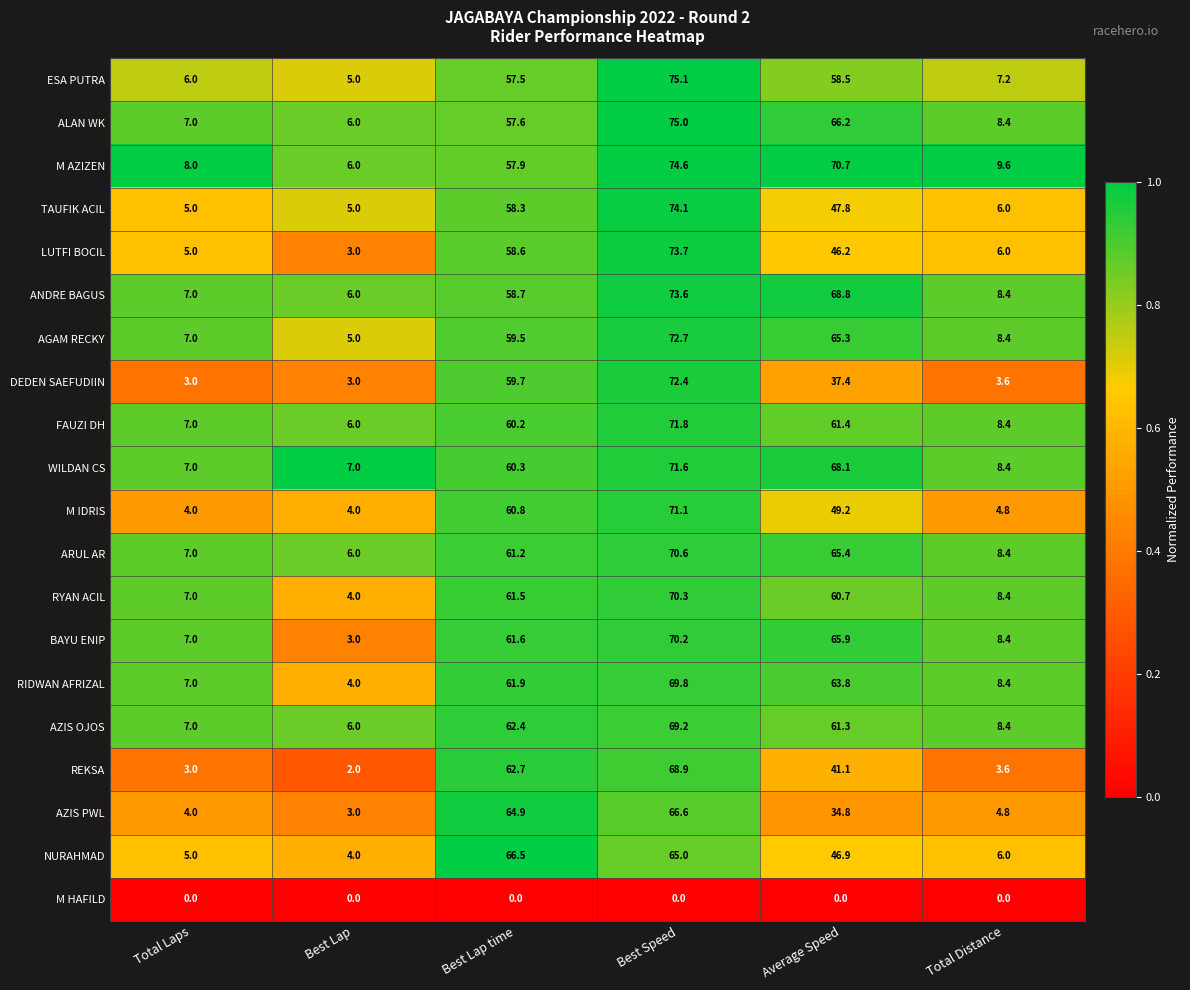

At which category is the sum across all series the highest?

Best Speed